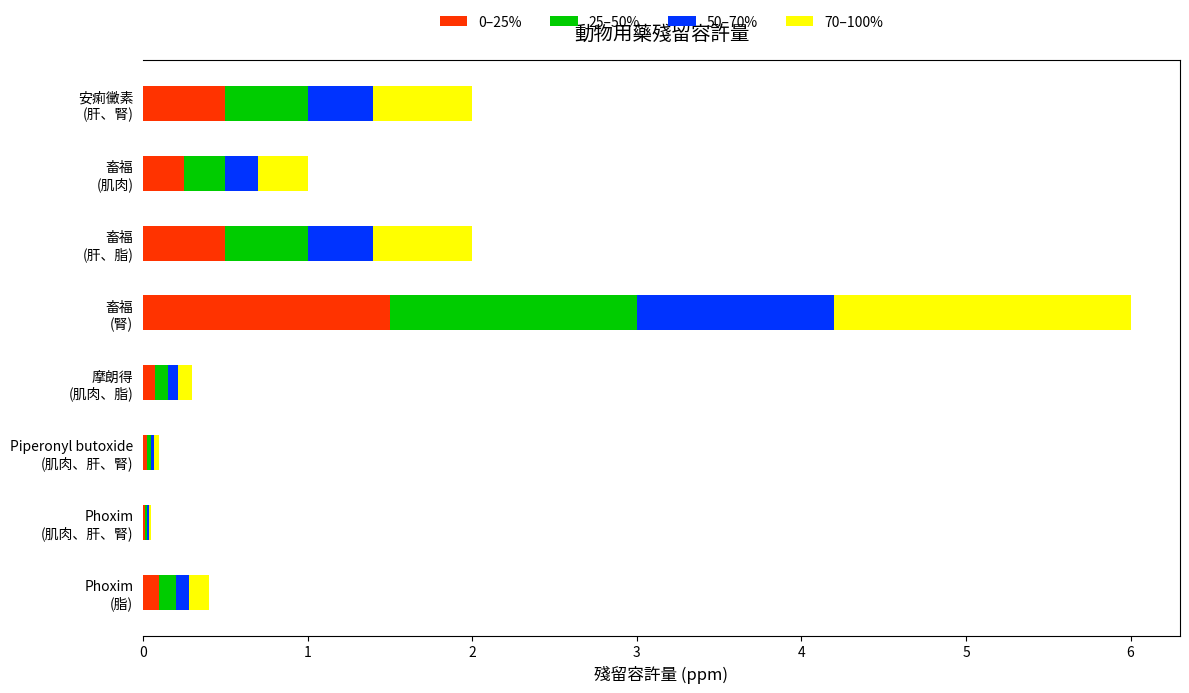

What is the sum of all 0–25% values?

3.0